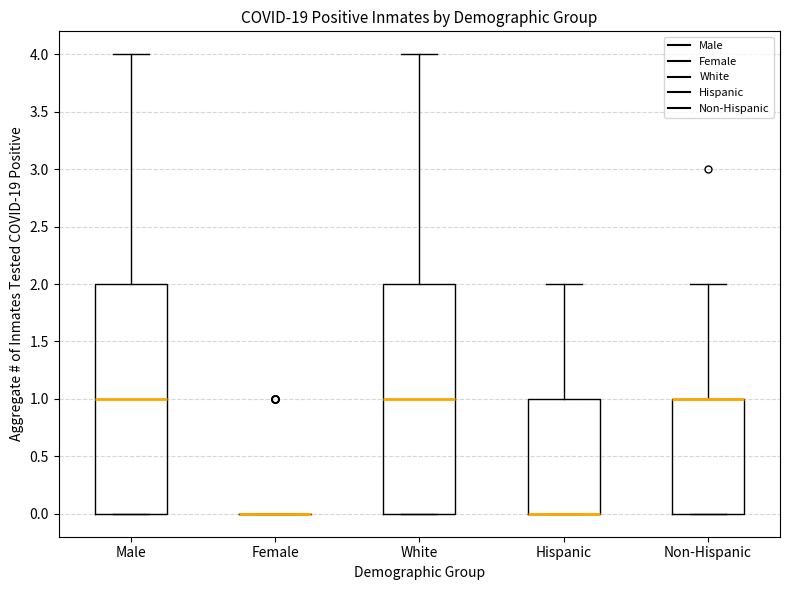

Where is the upper edge of the box for Hispanic on the y-axis? The values are not printed on the chart, so give them approximately, as read against the axis.

1